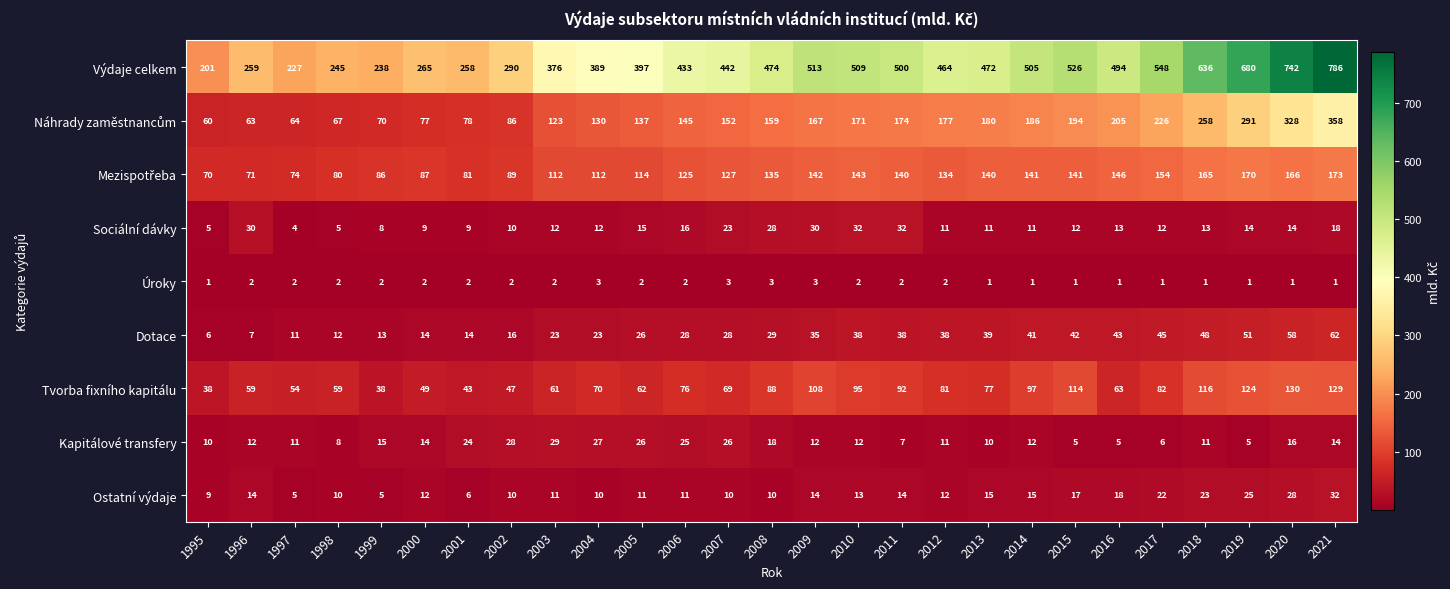

At which category is the sum across all series the highest?

2021